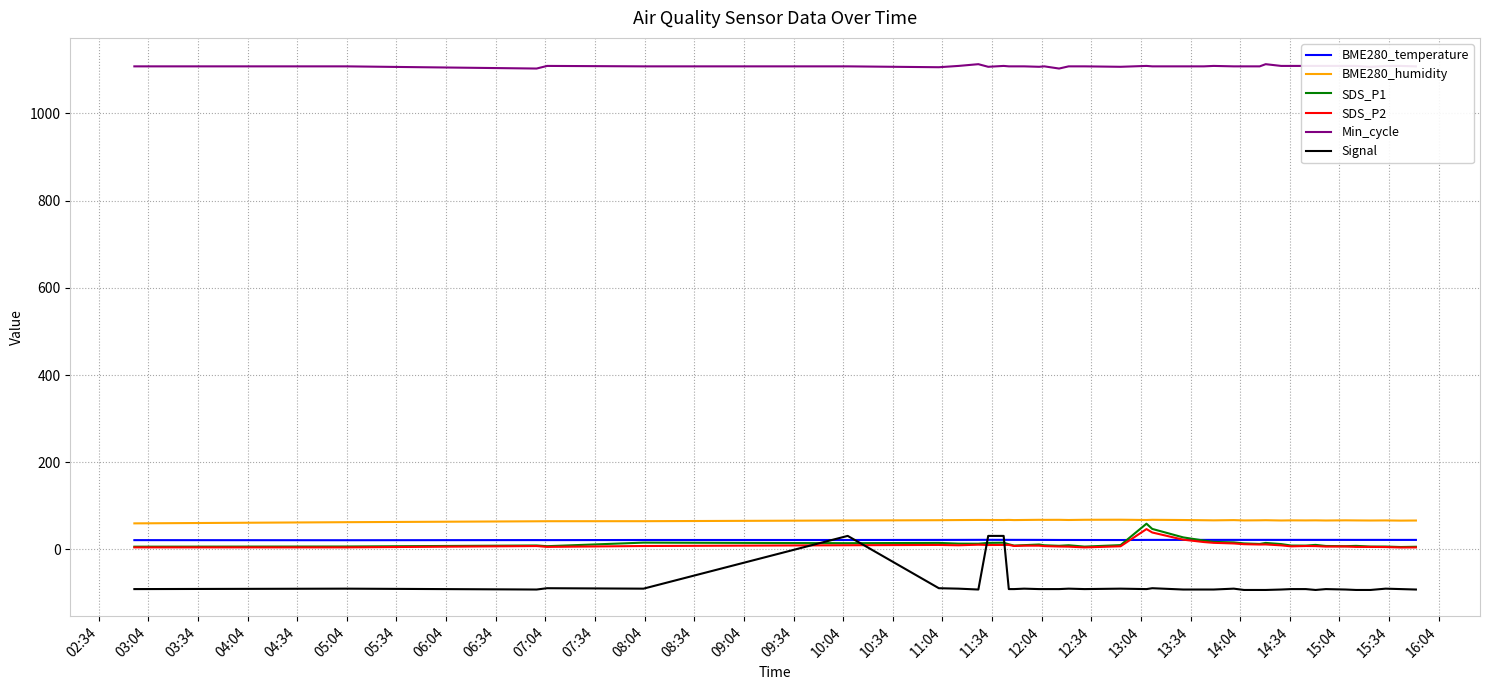

Which series has the largest total across all categories?

Min_cycle